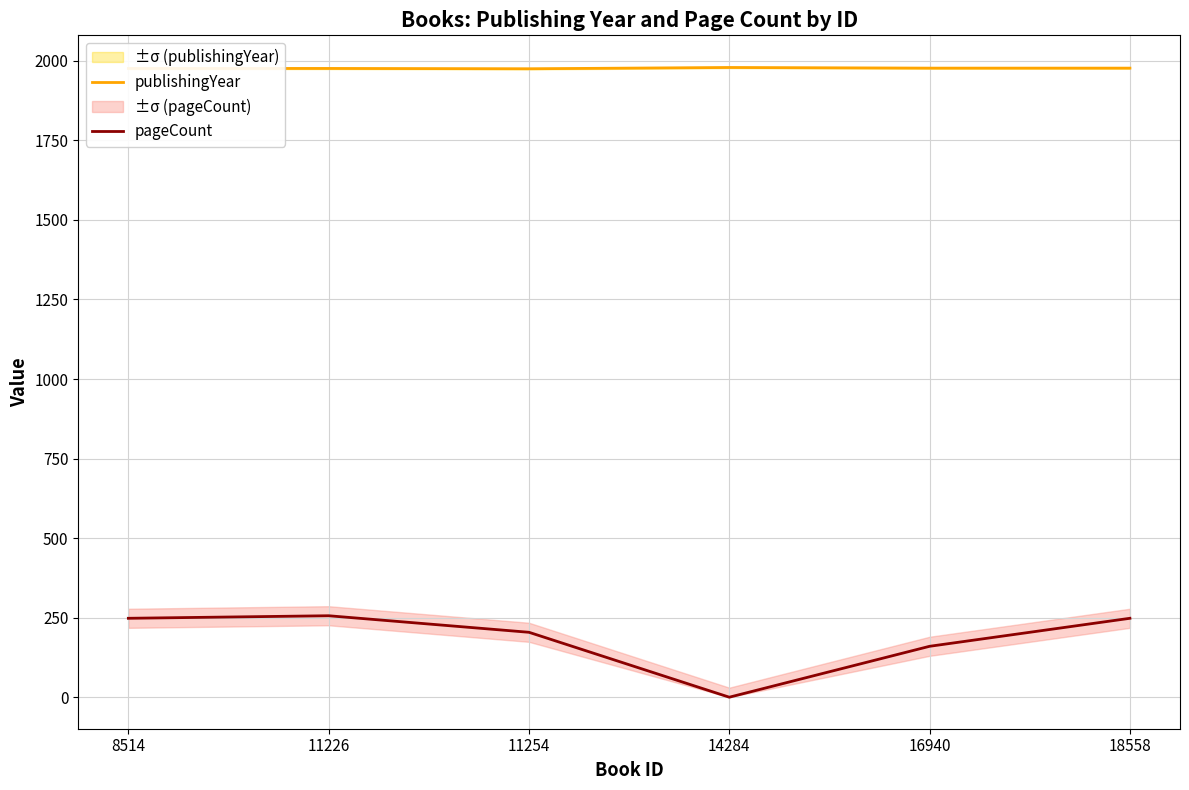

At which category does pageCount reach its first local peak?

11226